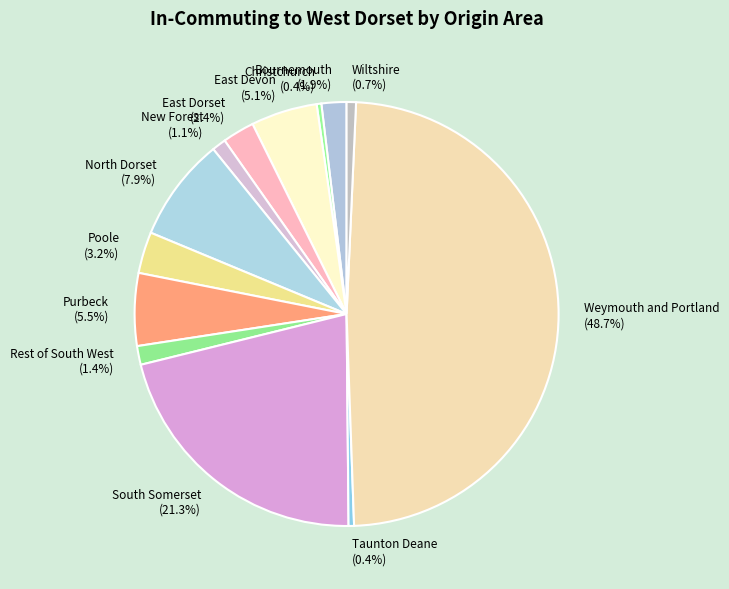

Approximately how many times larger is the value at East Dorset (2.4%) compared to Rest of South West (1.4%)?

1.7